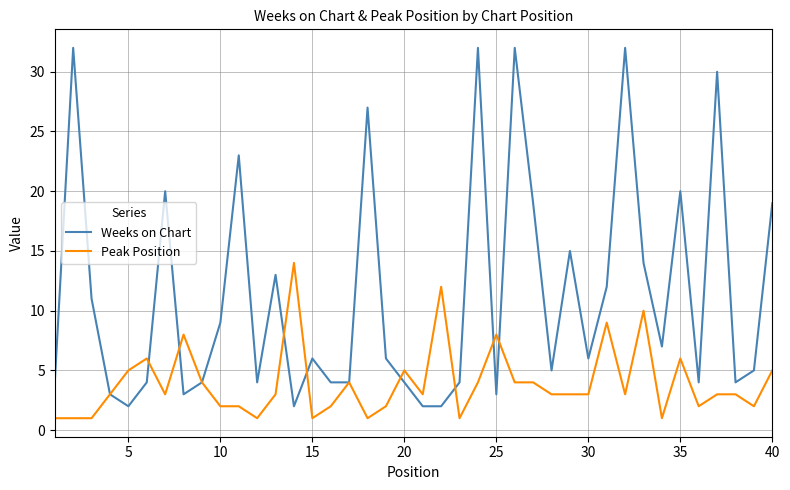

What is the sum of all Weeks on Chart values?

452